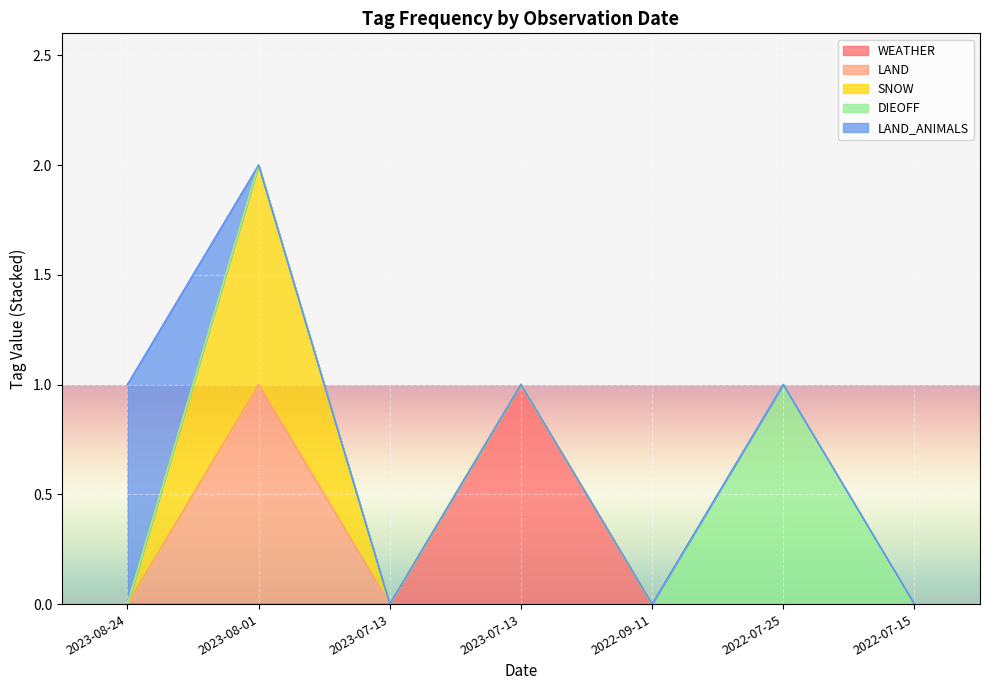

Is it true that SNOW equals -1 at 2022-07-15?

False